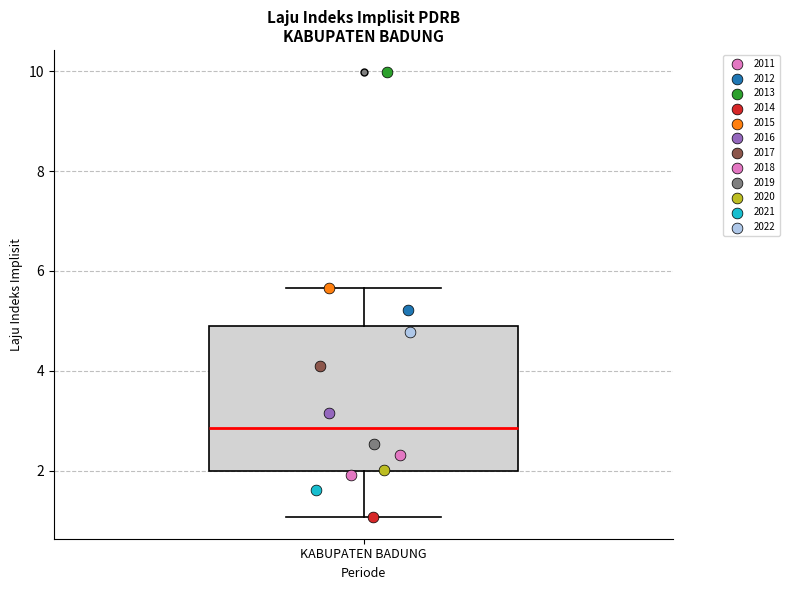

Transcribe this box plot: give where the median line is, the range the box spans, and where the two whiskers end, as read against the y-axis. The values are not printed on the chart, so give them approximately, as read against the axis.

median 2.8, box 2.0 to 4.8, whiskers 1.0 to 5.6